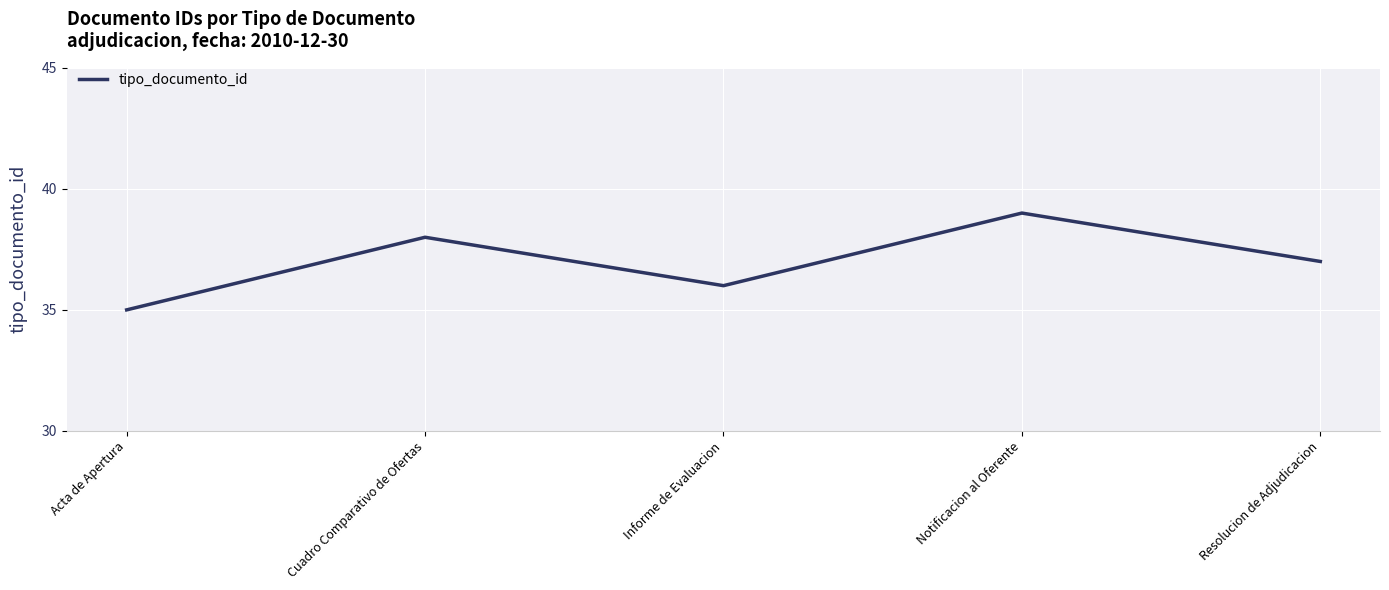

Reading left to right, what are all the values shown in this chart?

35	38	36	39	37